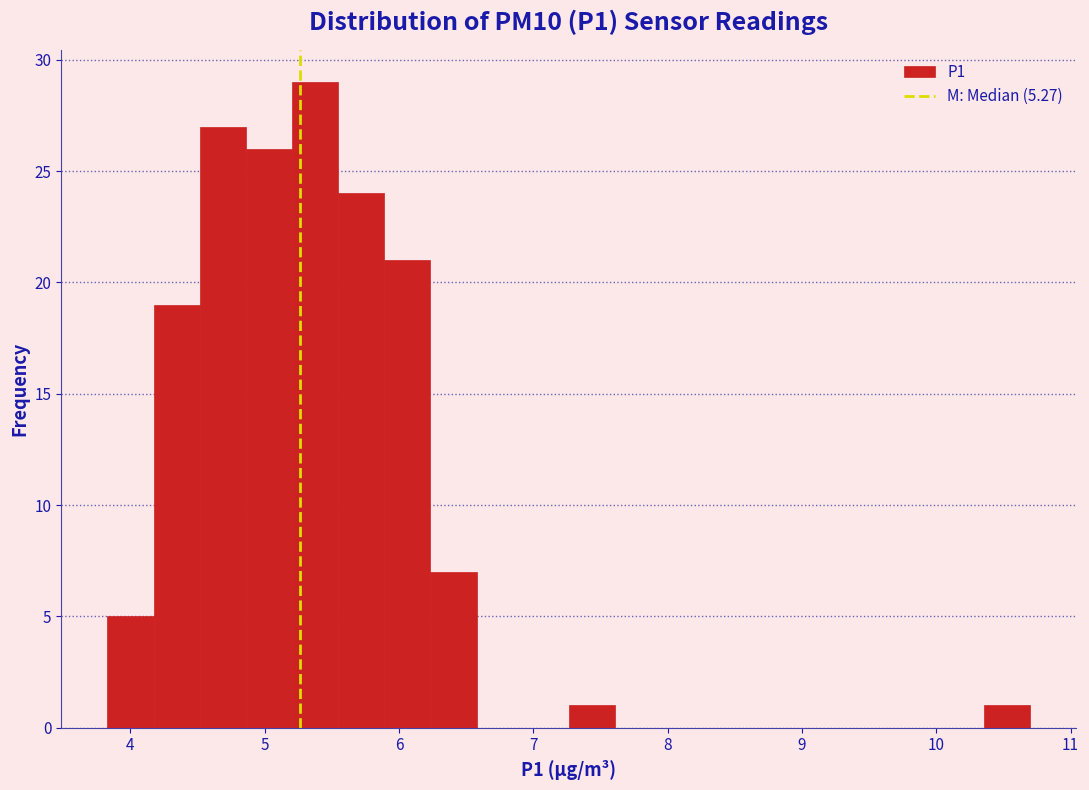

Read against the x-axis, roughly where is the centre of the tallest bar?

5.4